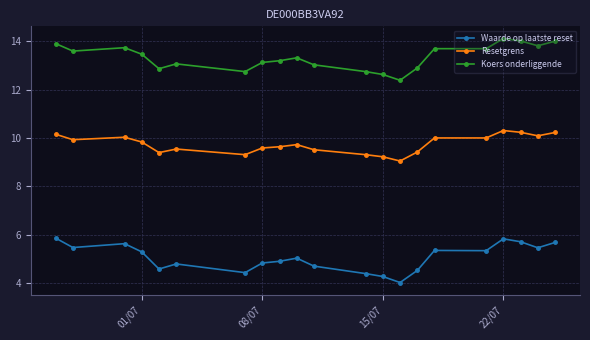

Count the number of categories in the chart.

21